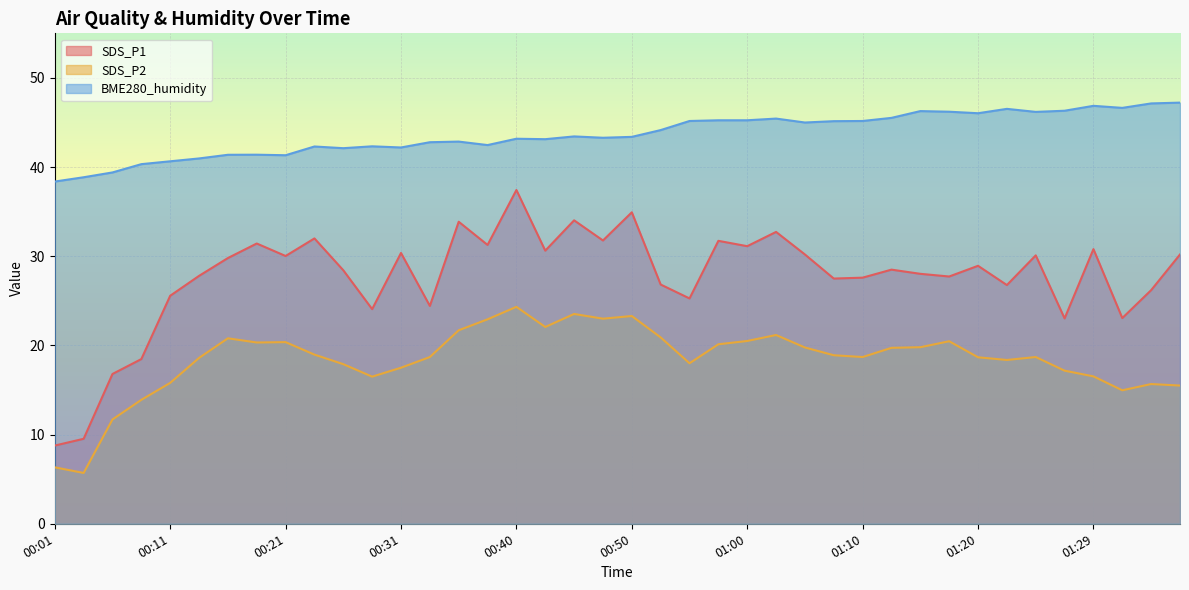

What is the difference between the BME280_humidity values at 00:48 and 01:29?

3.6